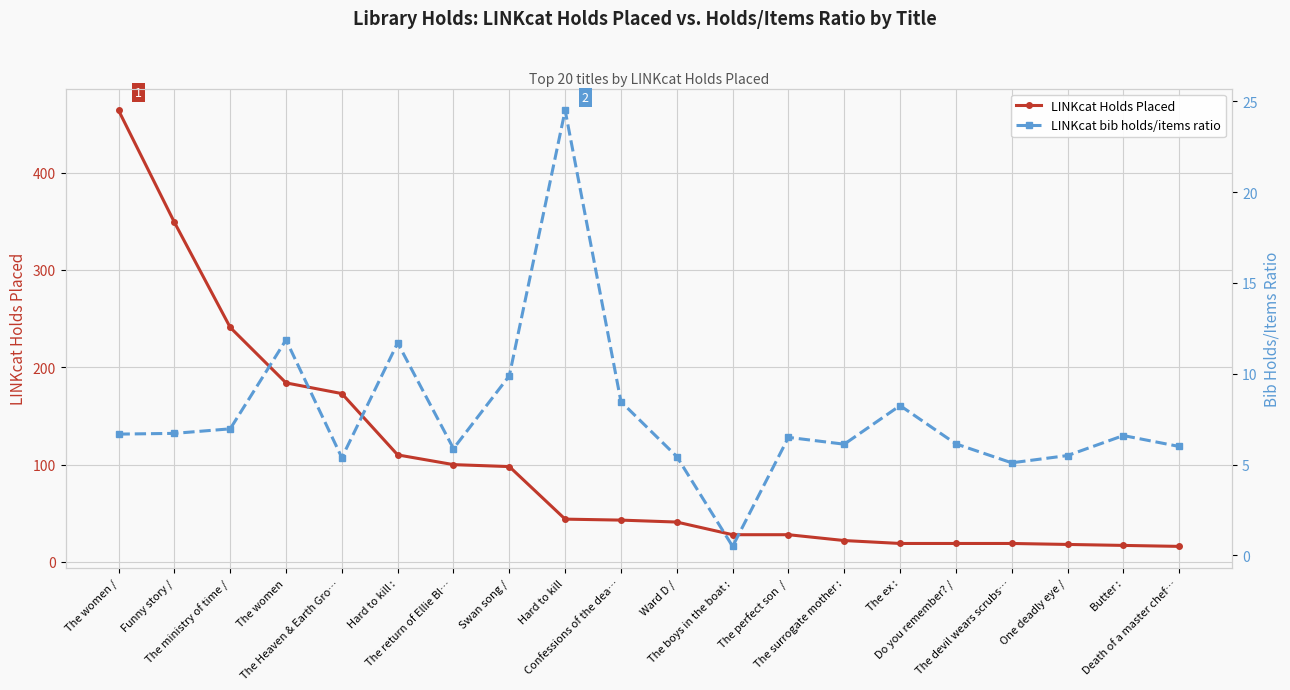

What are all the series names shown in the legend?

LINKcat Holds Placed, LINKcat bib holds/items ratio